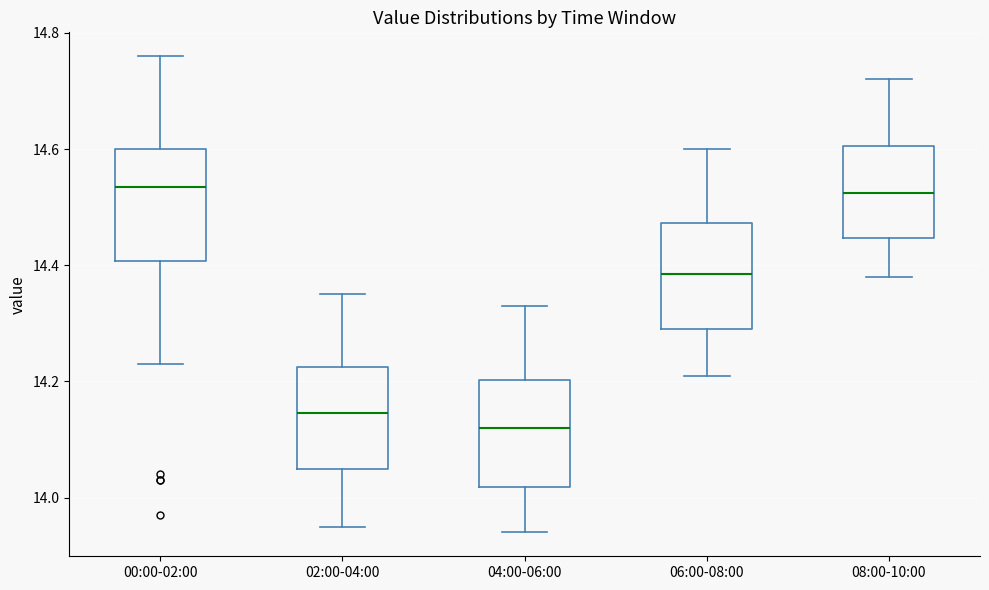

Where does the lower whisker of the box for 02:00-04:00 end on the y-axis? The values are not printed on the chart, so give them approximately, as read against the axis.

13.96